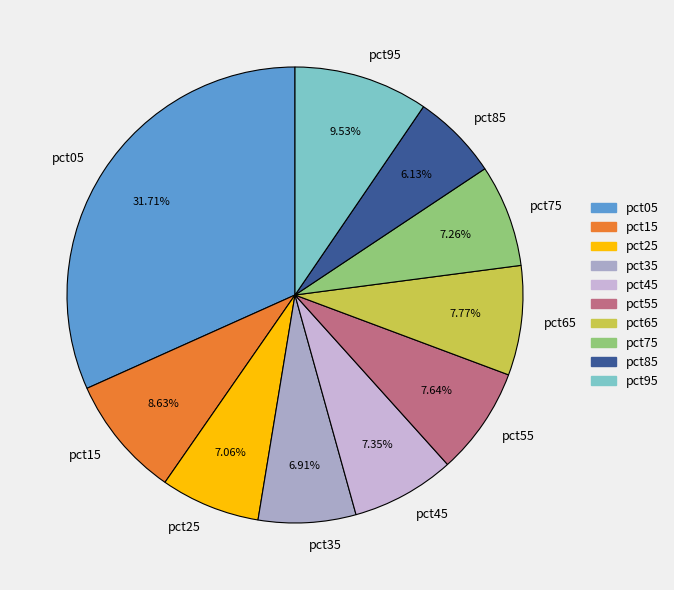

Do pct25 and pct65 together represent more than half of the pie?

No